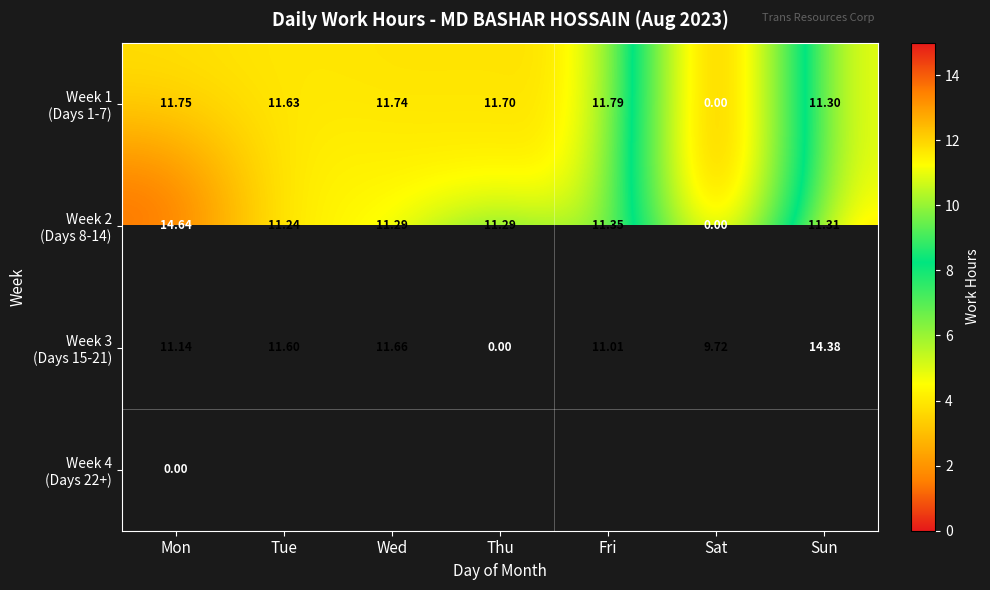

At which label does Week 4 (Days 22+) reach its minimum?

Mon